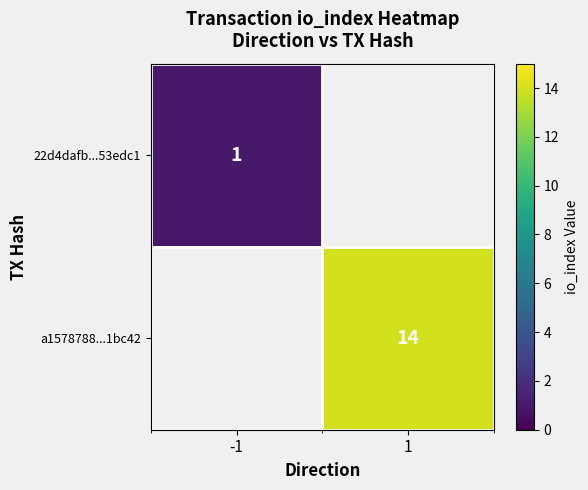

True or false: 22d4dafb...53edc1 has a value of 1 at -1.

True